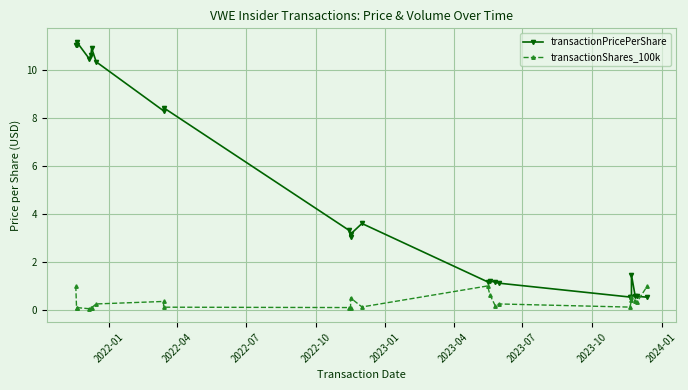

What is the difference between the second highest and minimum values in the transactionPricePerShare series?

10.5